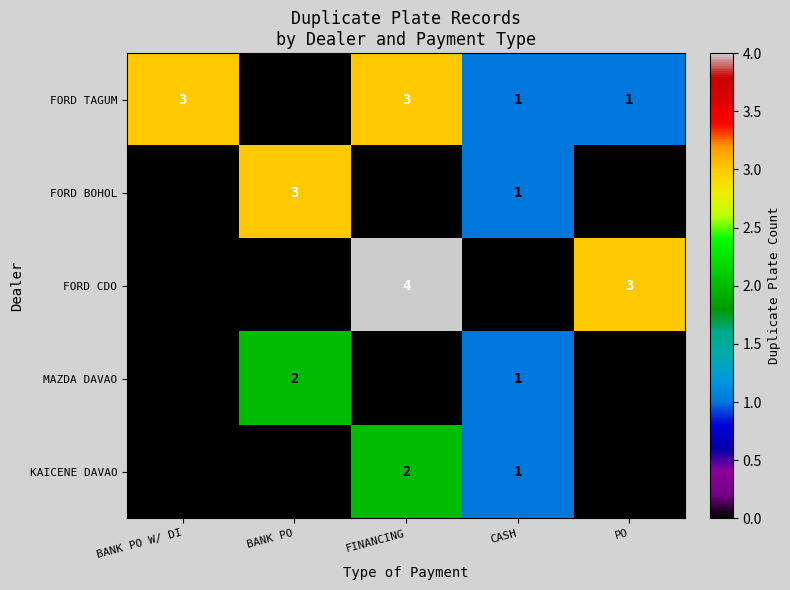

What is the sum of all FORD BOHOL values?

4